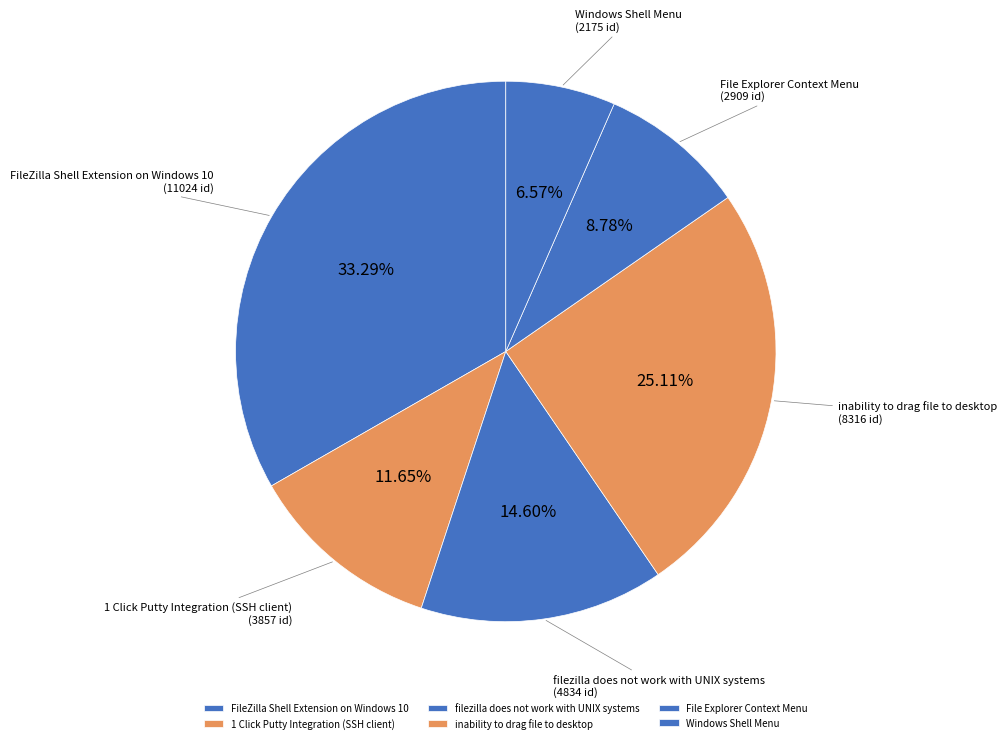

Combined, what portion of the pie is FileZilla Shell Extension on Windows 10 and filezilla does not work with UNIX systems?

47.9%